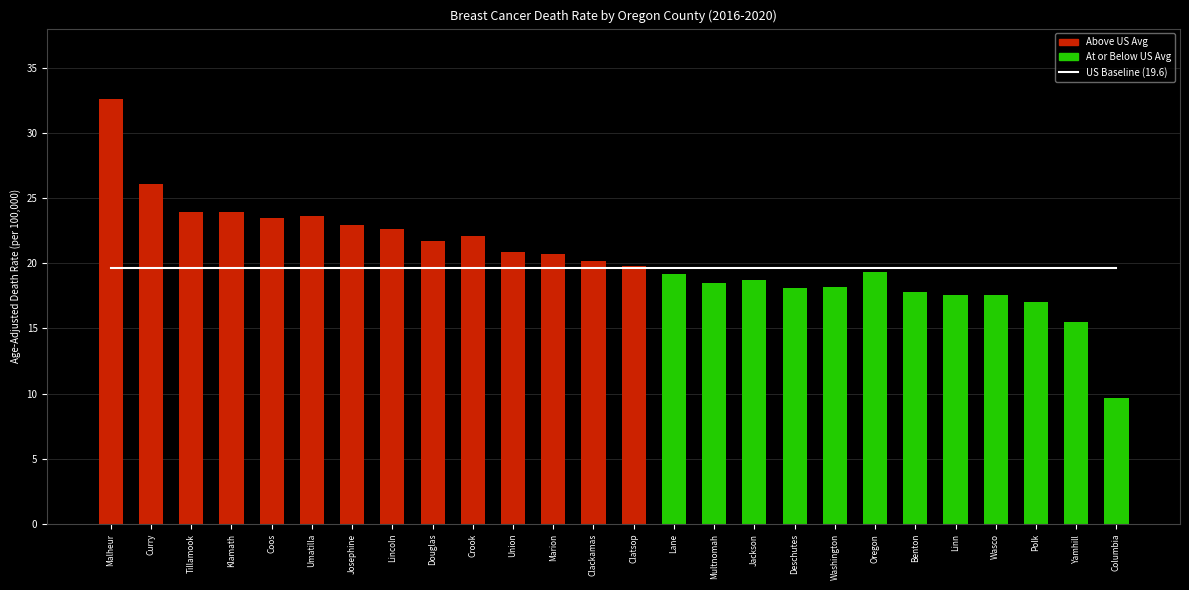

The Age-Adjusted Rate series shows 23.6 at Umatilla. True or false?

True